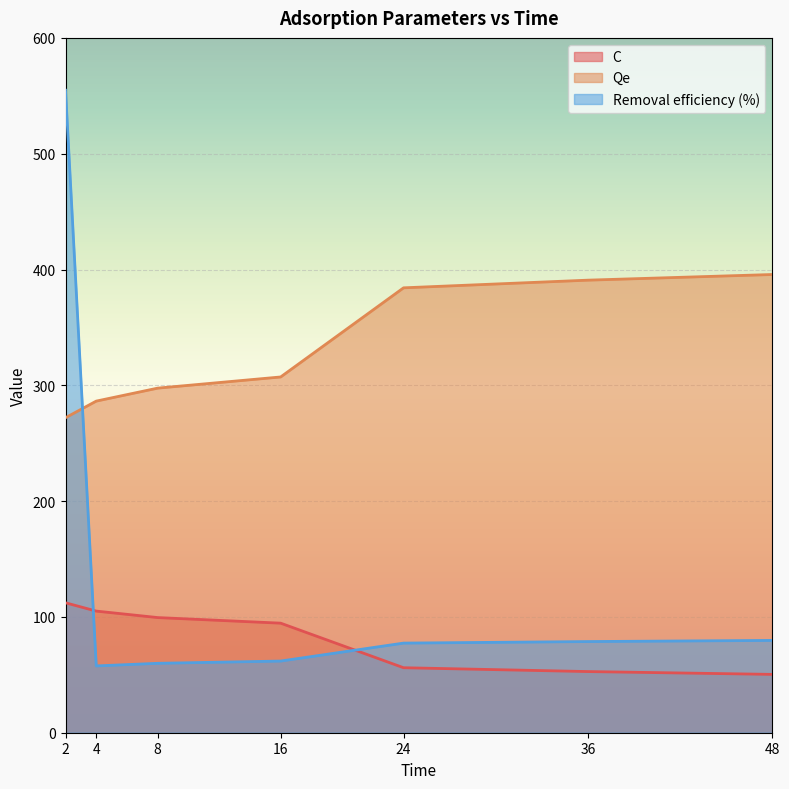

At 24, list the series in order from smallest to largest.

C, Removal efficiency (%), Qe